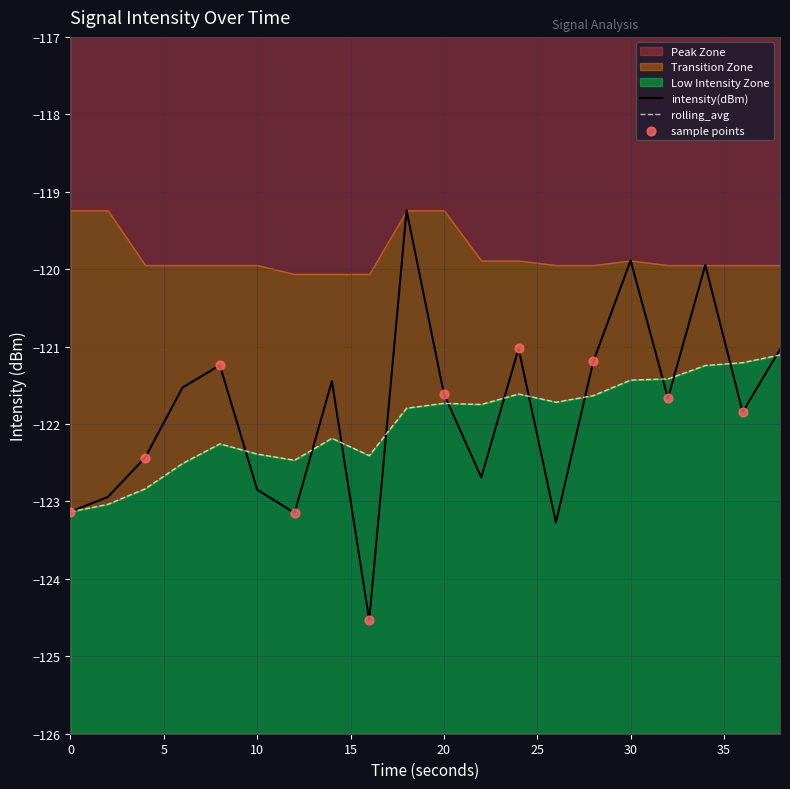

Is it true that intensity(dBm) equals -121.6 at 20?

True